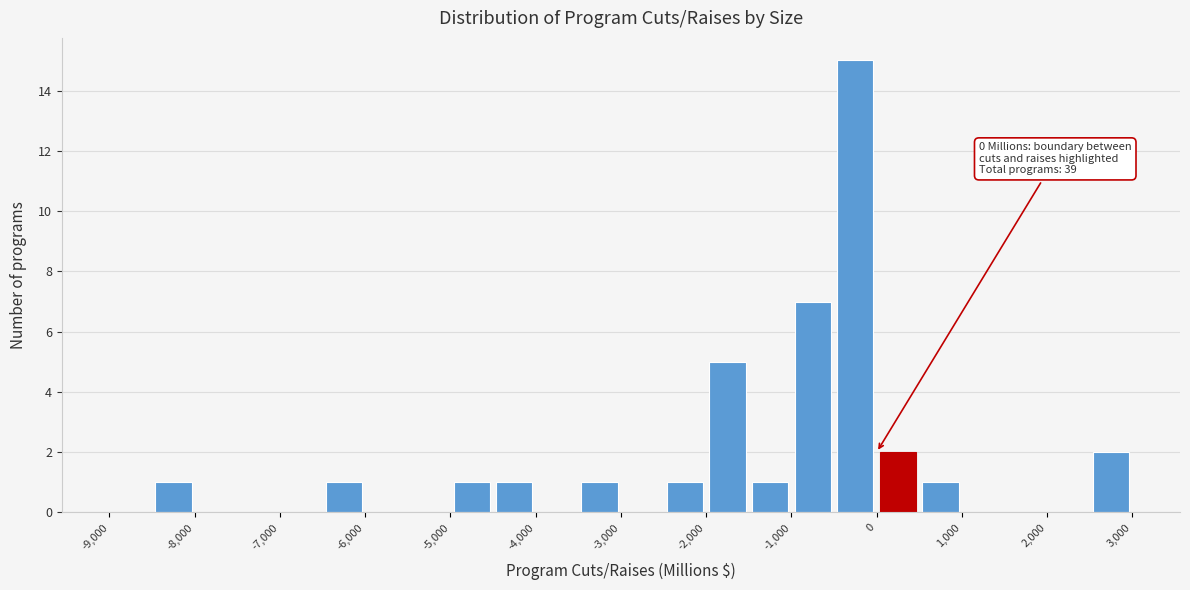

Which range on the x-axis has the tallest bar?

-500 to 0